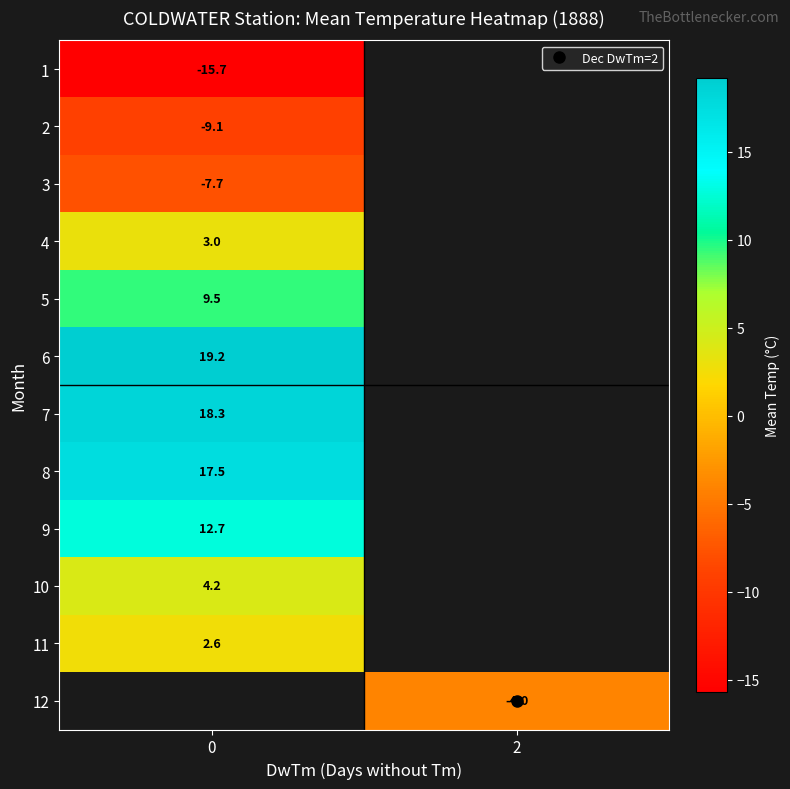

At how many categories does at least one series exceed -13?

2